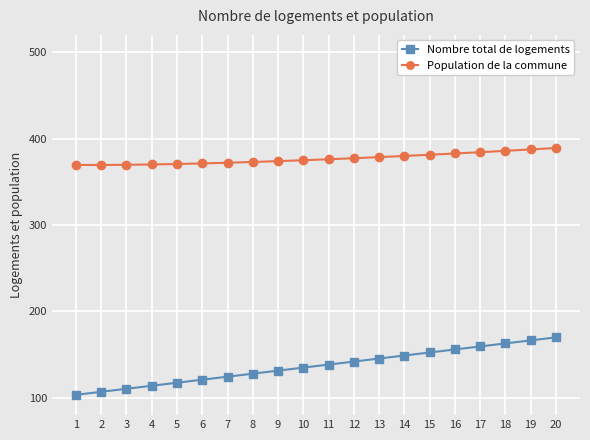

Rank the series by their maximum value, from highest to lowest.

Population de la commune, Nombre total de logements